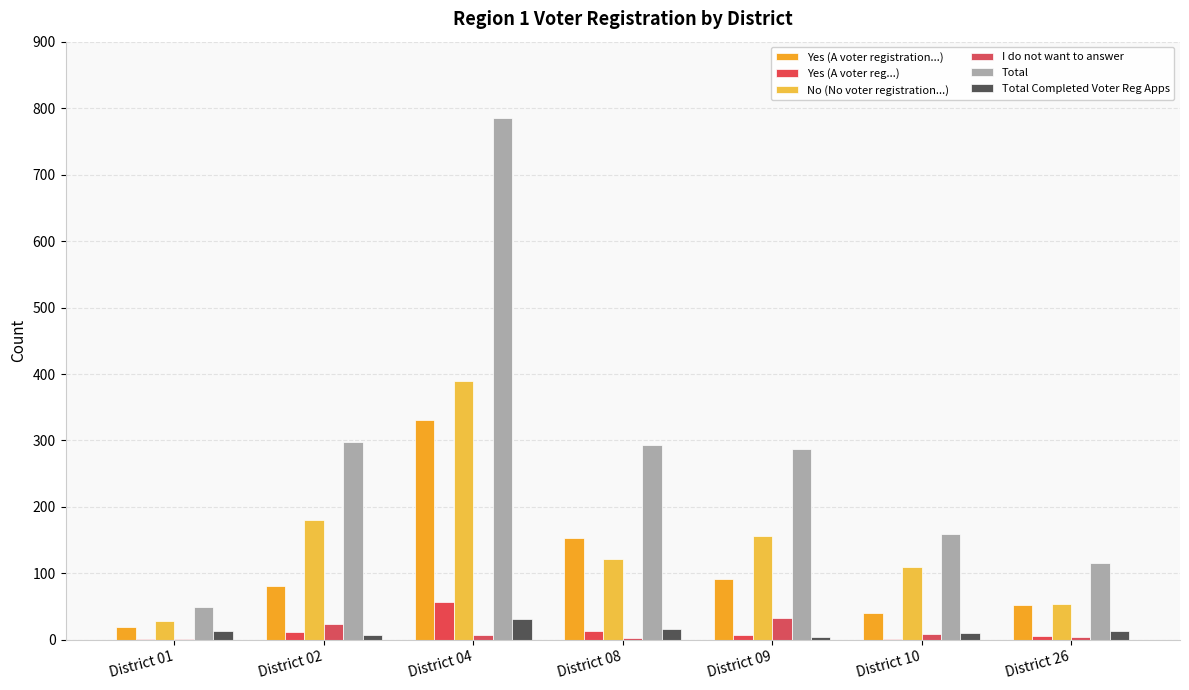

Which has a higher value, District 02 or District 26?

District 02